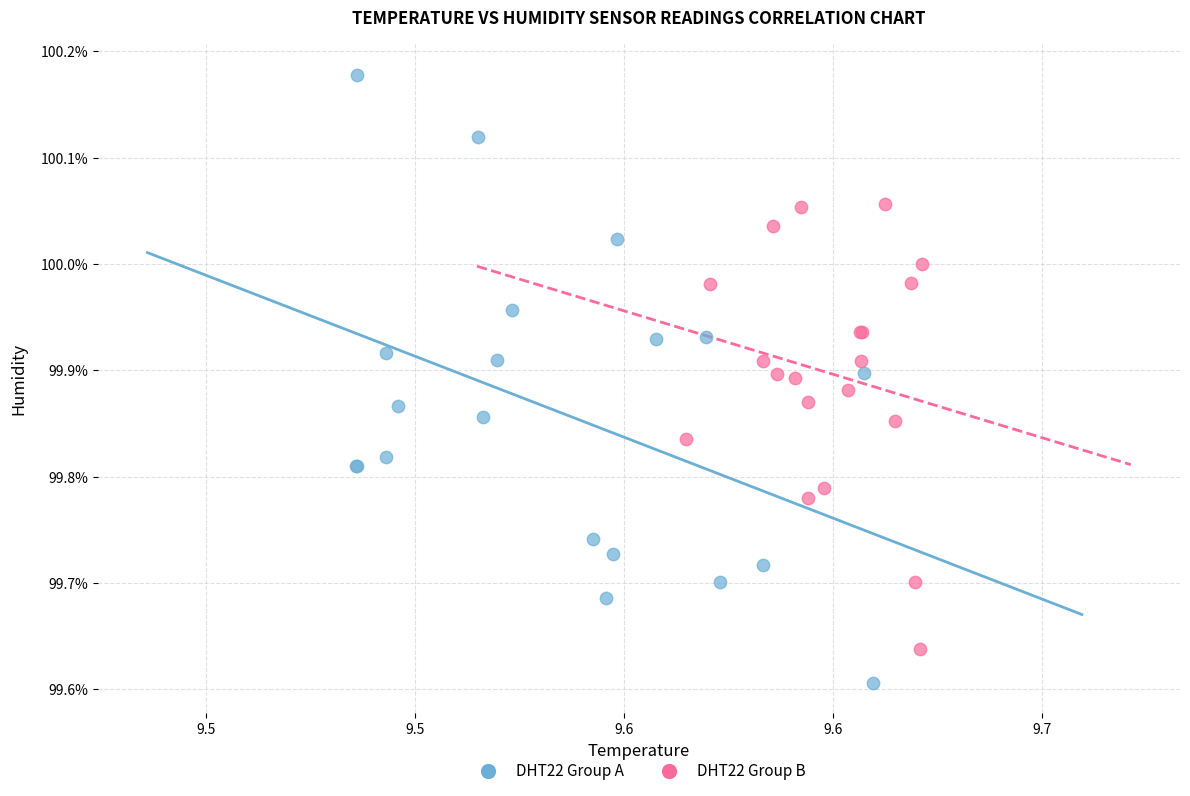

Which series reaches the maximum Y coordinate?

DHT22 Group A